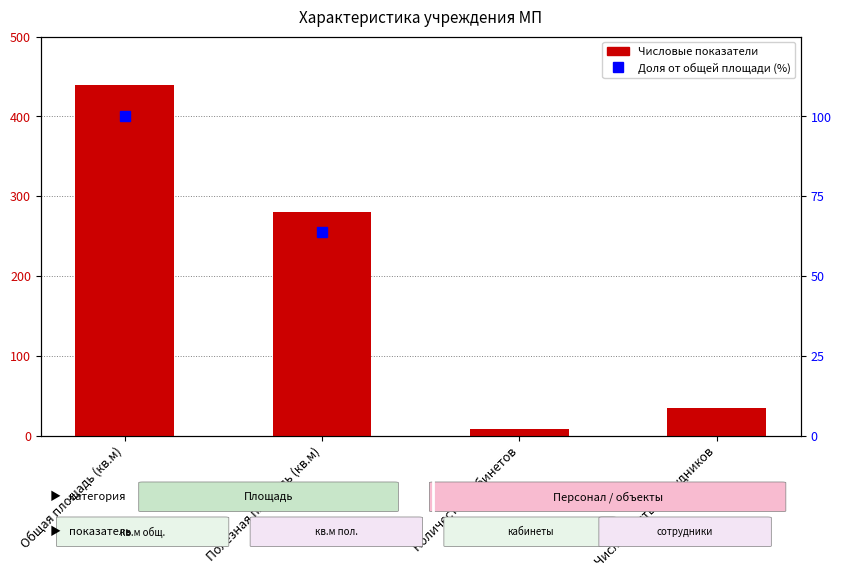

What is the ratio of the value at Полезная площадь (кв.м) to the value at Общая площадь (кв.м)?

0.6